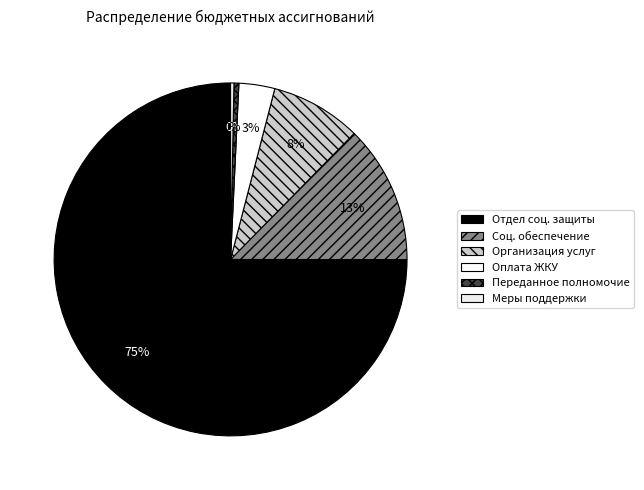

How many slices are in this pie chart?

6